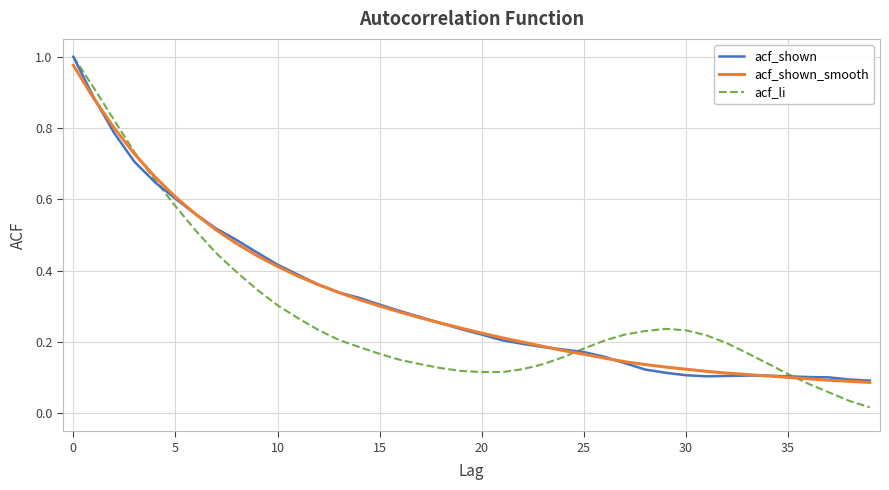

Which series has the largest range (max minus min)?

acf_li